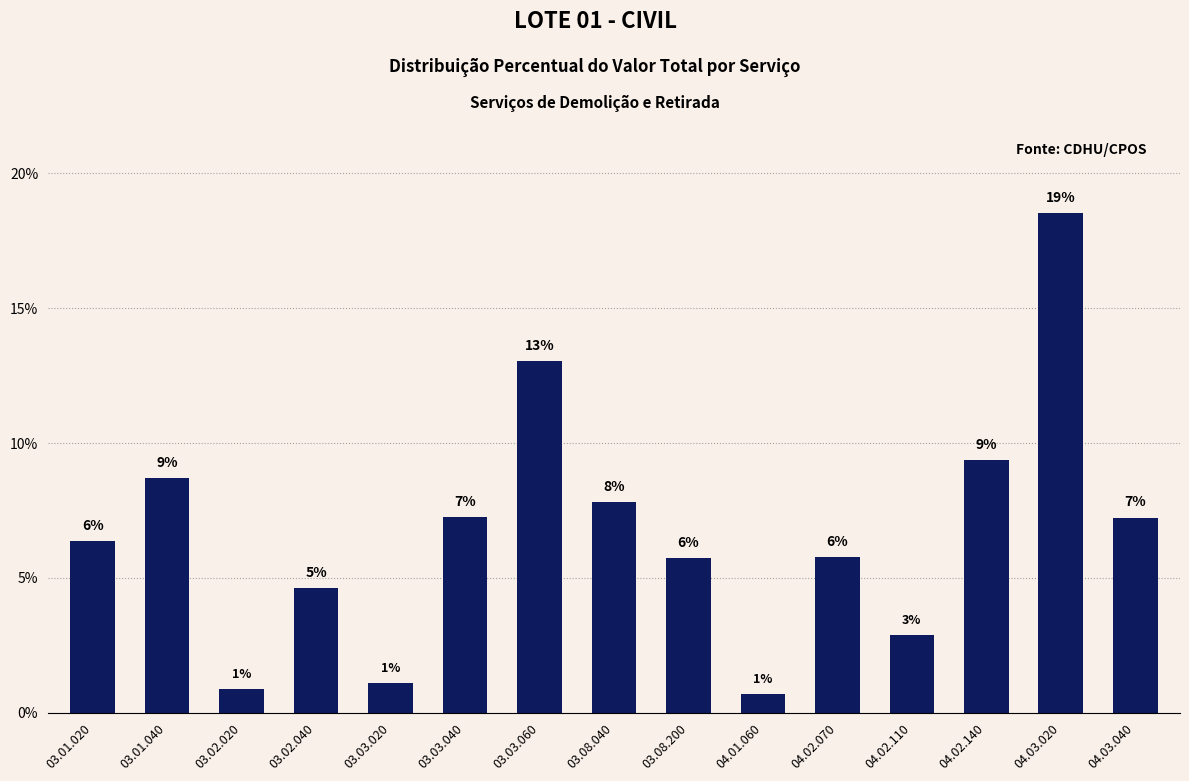

Does the chart contain stacked bars?

No